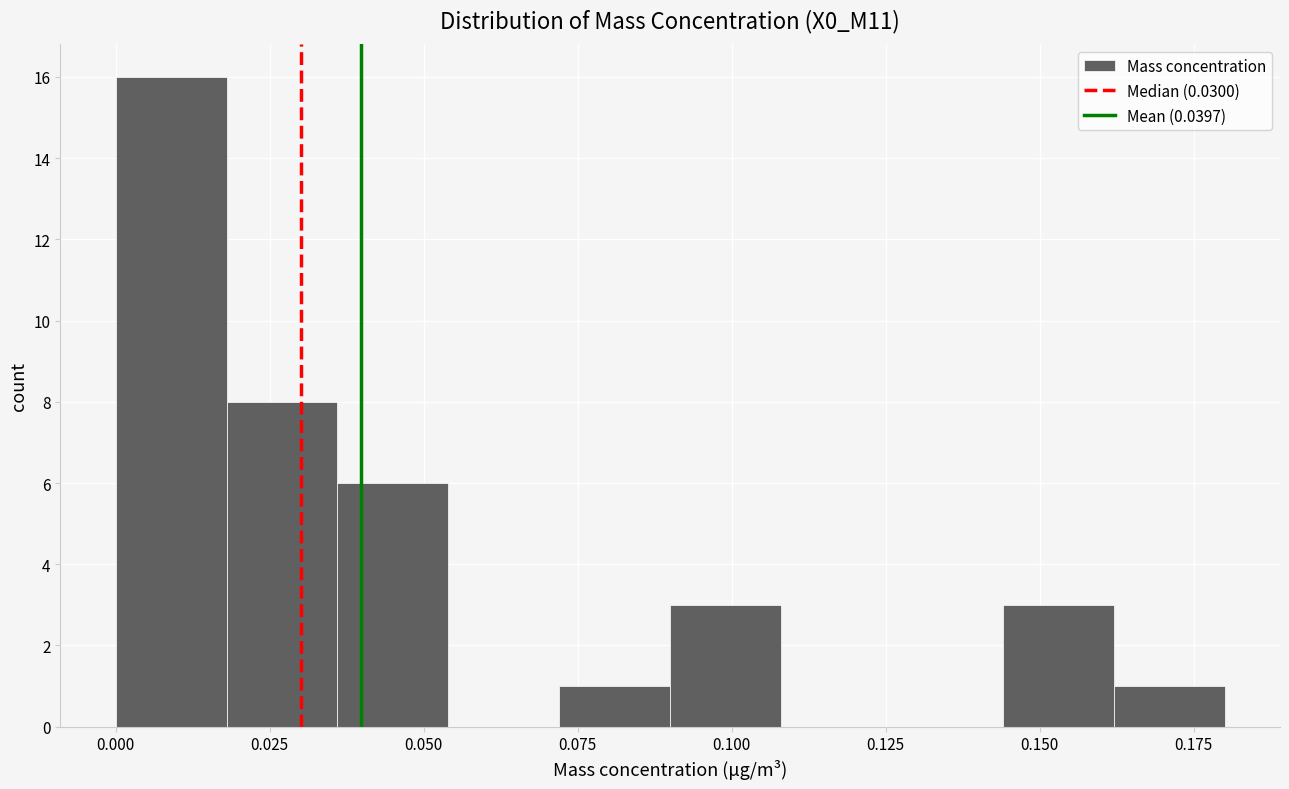

Around what value on the x-axis is the tallest bar? Give the approximate position of its centre, as read against the axis.

0.010